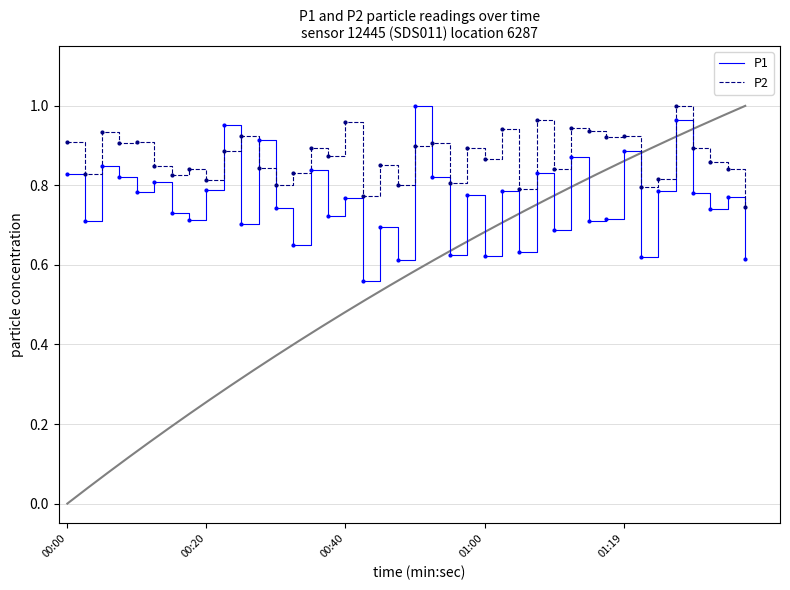

Which series ends up on top after the final intersection of P2 and P1?

P2